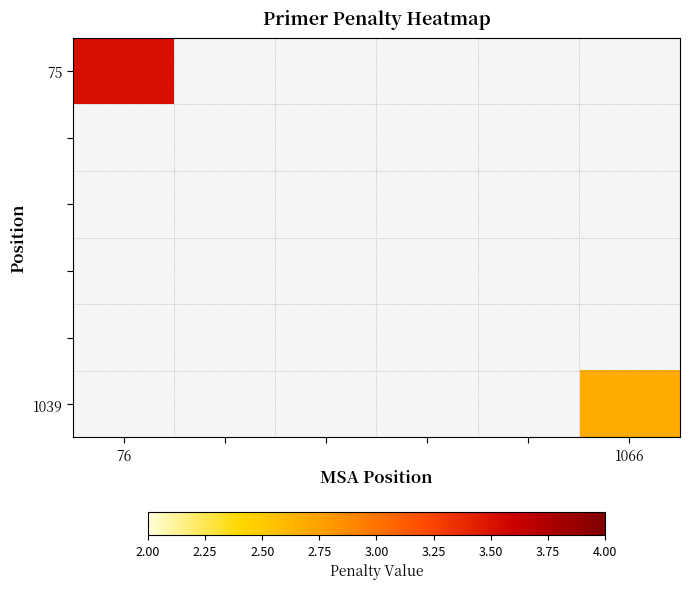

Which category has the highest value across all series?

76